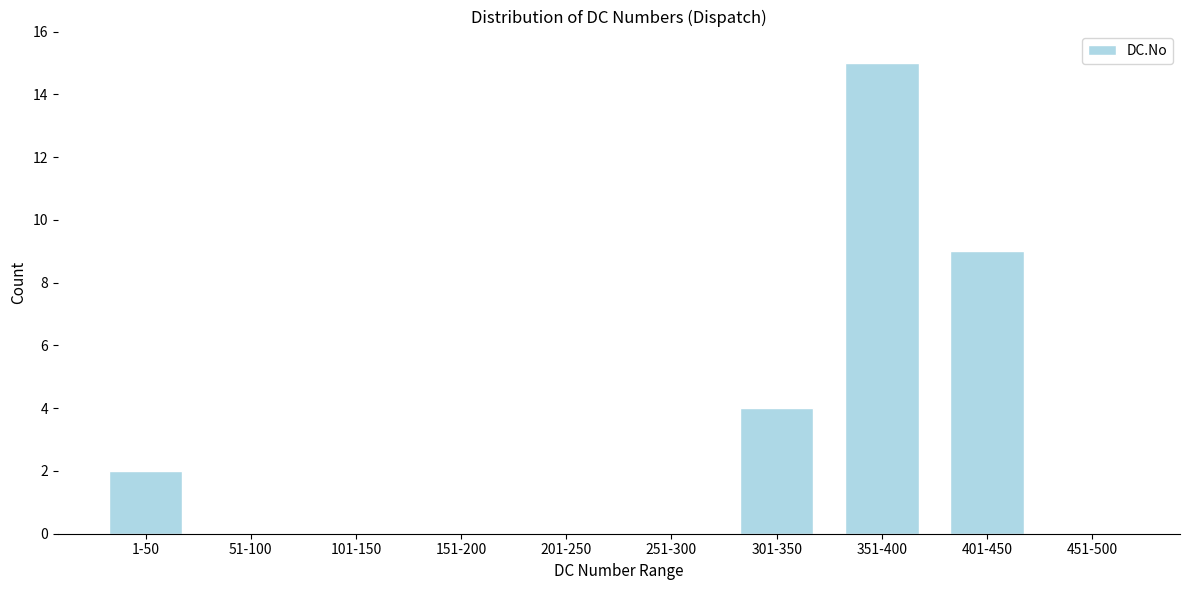

Reading left to right, transcribe all the data shown in this chart.

1-50=2	51-100=0	101-150=0	151-200=0	201-250=0	251-300=0	301-350=4	351-400=15	401-450=9	451-500=0